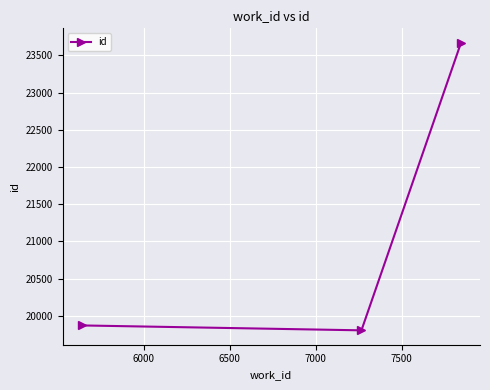

What is the minimum value shown in the chart?

19806